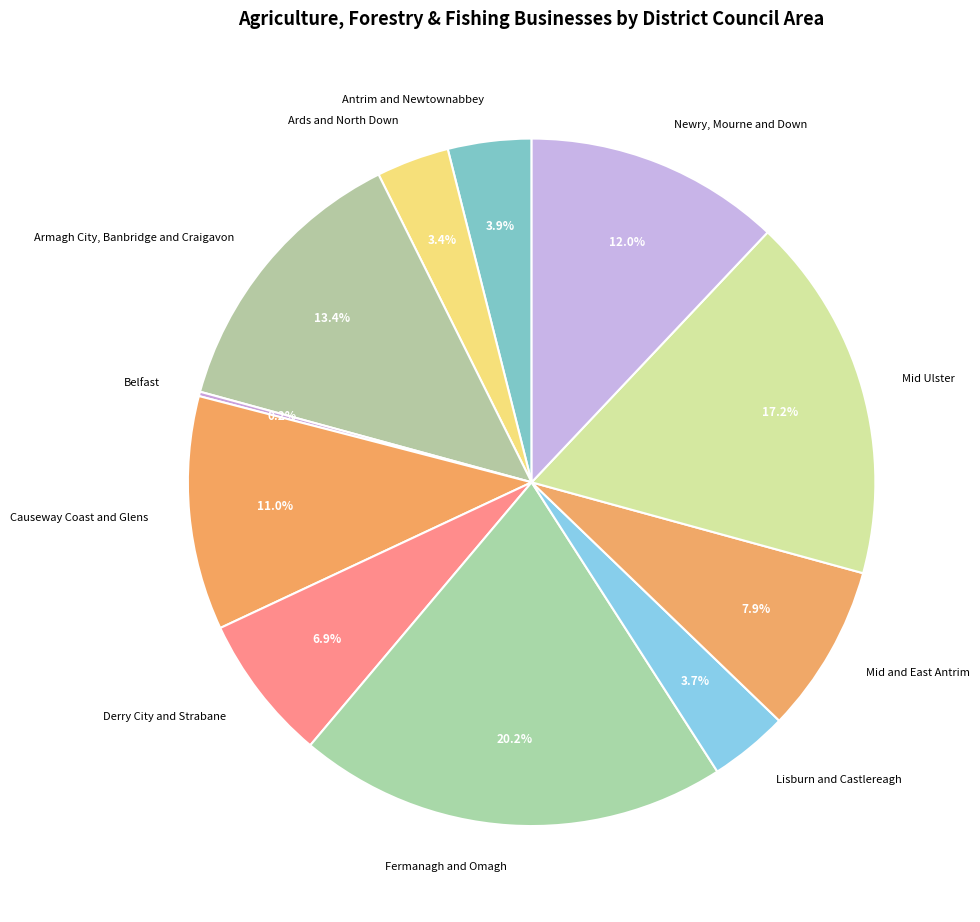

Is Causeway Coast and Glens the majority of the pie?

No